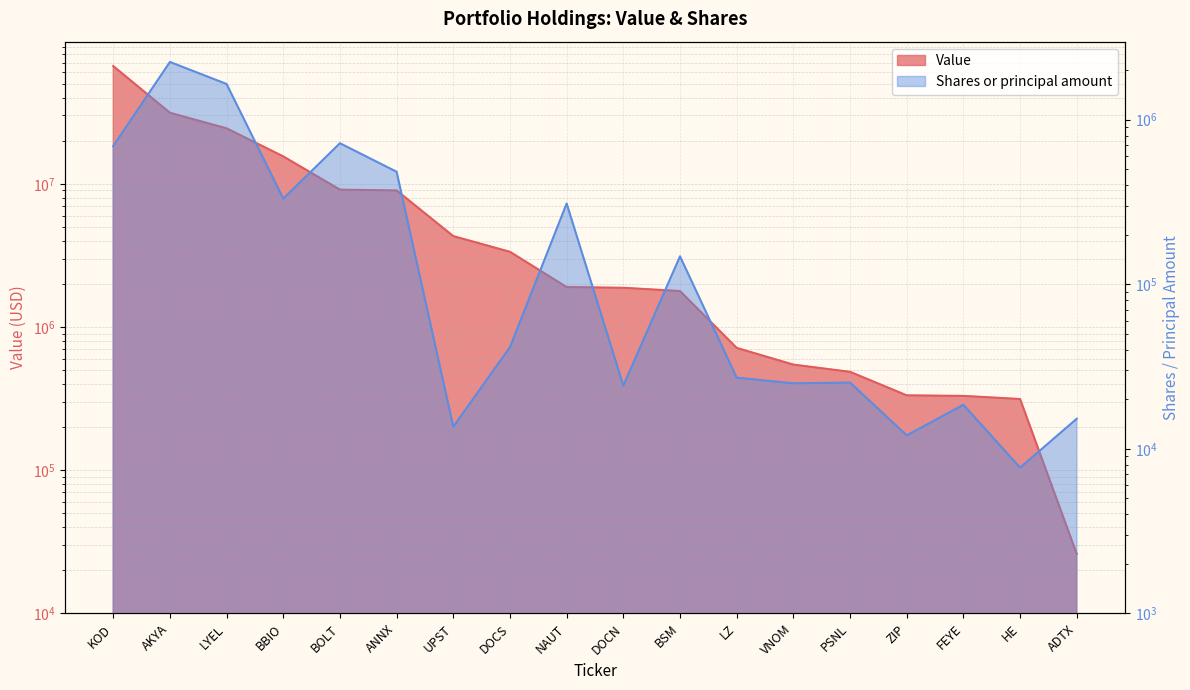

True or false: Value and Shares or principal amount cross at least once.

False